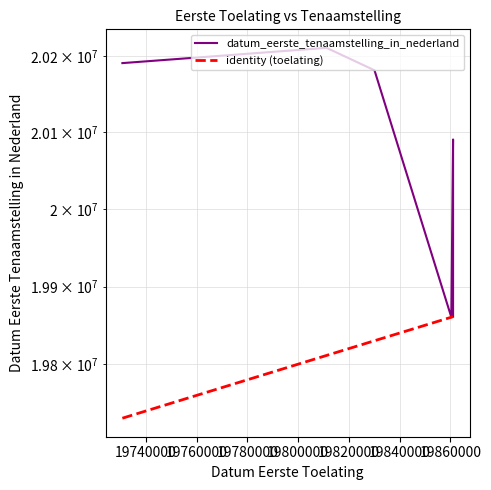

True or false: identity (toelating) and datum_eerste_tenaamstelling_in_nederland intersect in this chart.

False